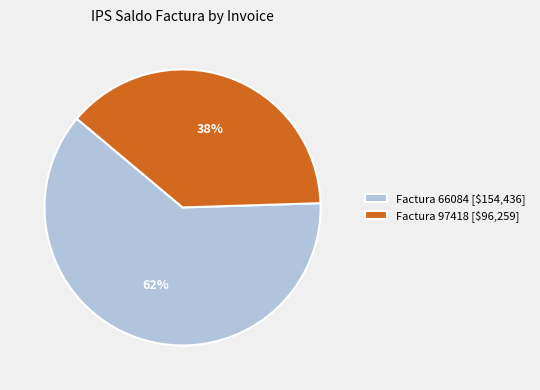

To the nearest percent, what is the average slice percentage?

50%